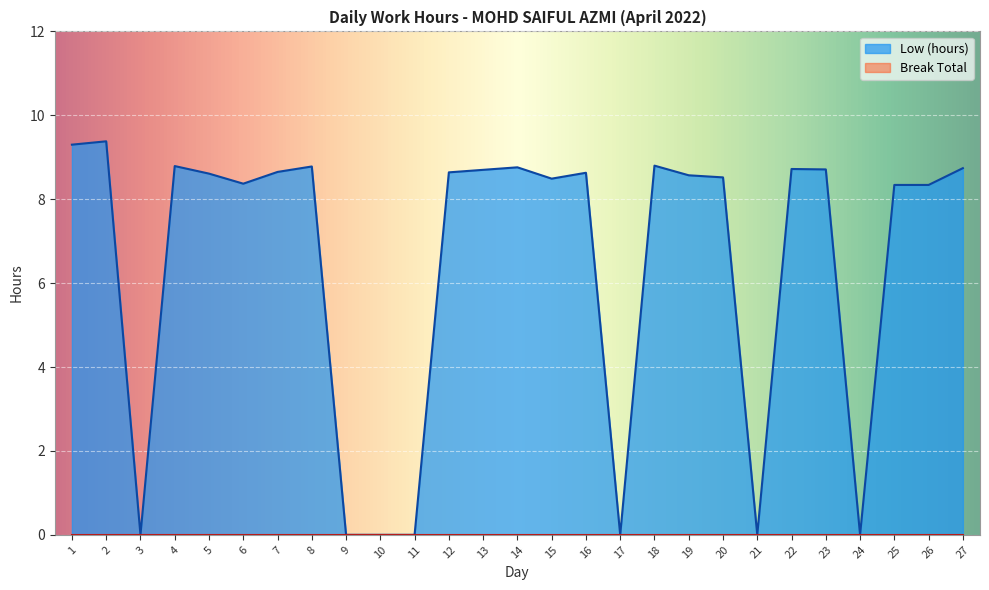

Reading right to left, transcribe all the data shown in this chart.

27=8.7	26=8.3	25=8.3	24=0.0	23=8.7	22=8.7	21=0.0	20=8.5	19=8.6	18=8.8	17=0.0	16=8.6	15=8.5	14=8.8	13=8.7	12=8.6	11=0.0	10=0.0	9=0.0	8=8.8	7=8.7	6=8.4	5=8.6	4=8.8	3=0.0	2=9.4	1=9.3